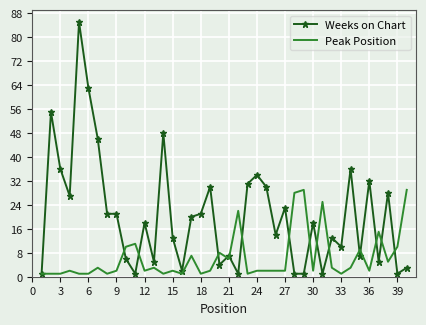

Which series has the largest total across all categories?

Weeks on Chart